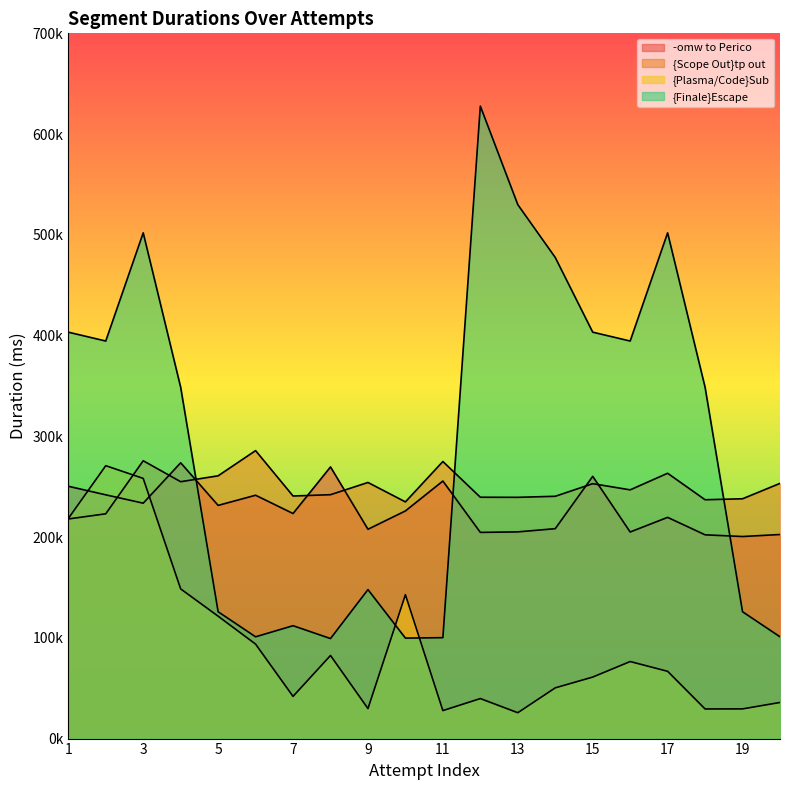

What is the average value of the {Finale}Escape series?

297273